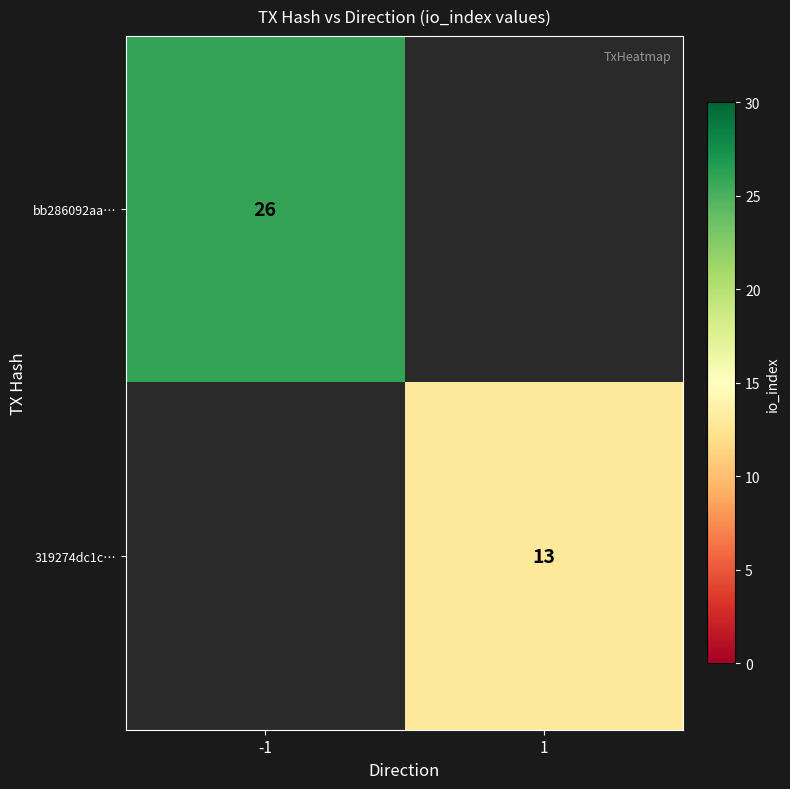

The value of bb286092aa… at -1 is 26. True or false?

True